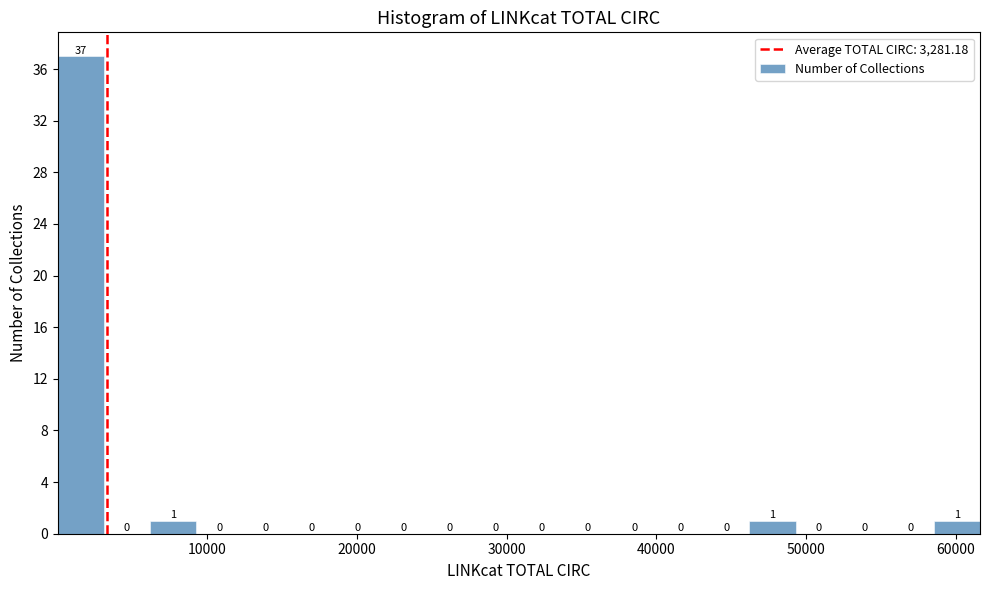

Read against the x-axis, roughly where is the centre of the tallest bar?

2000